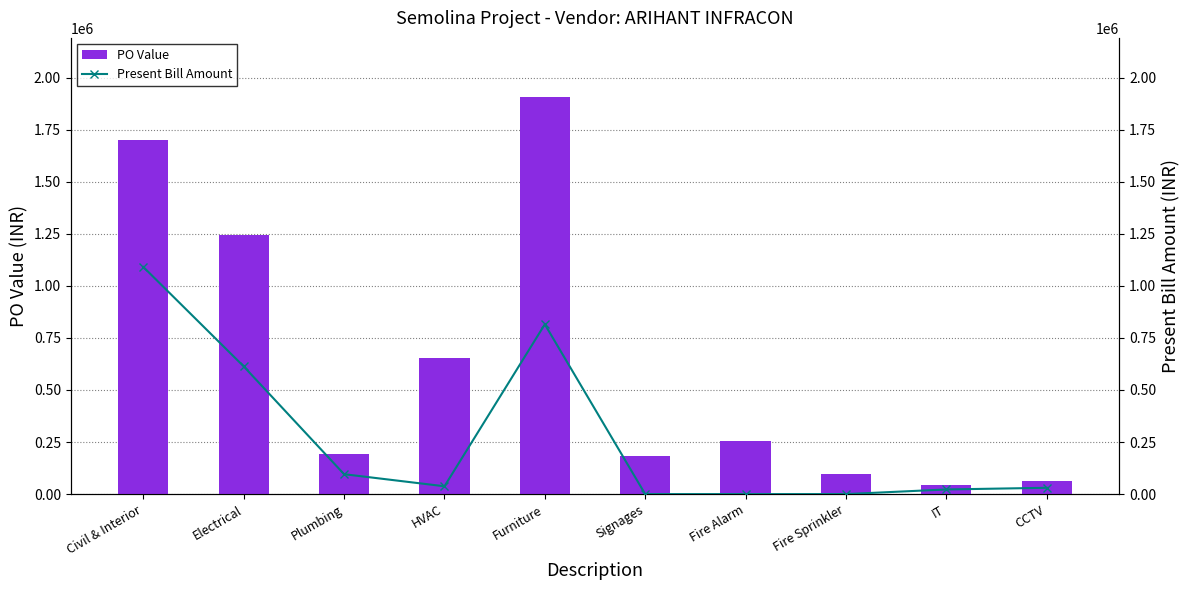

The value of PO Value at Furniture is 2906525.6. True or false?

False